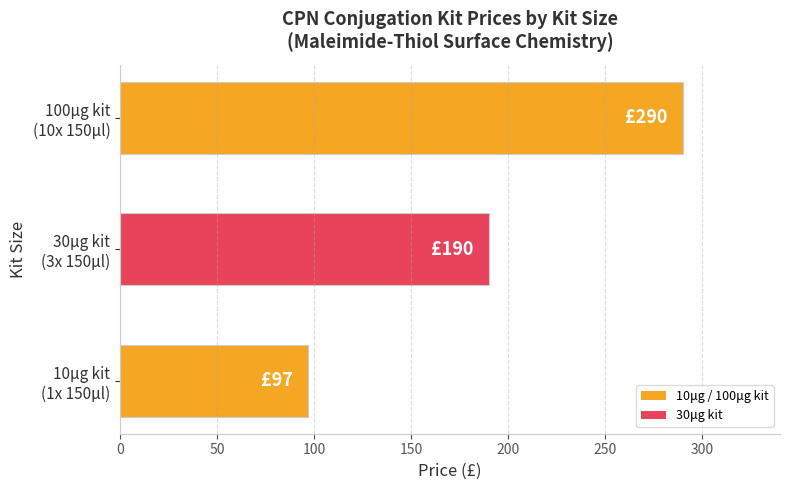

List the labels in order of value, smallest first.

10μg kit
(1x 150μl), 30μg kit
(3x 150μl), 100μg kit
(10x 150μl)